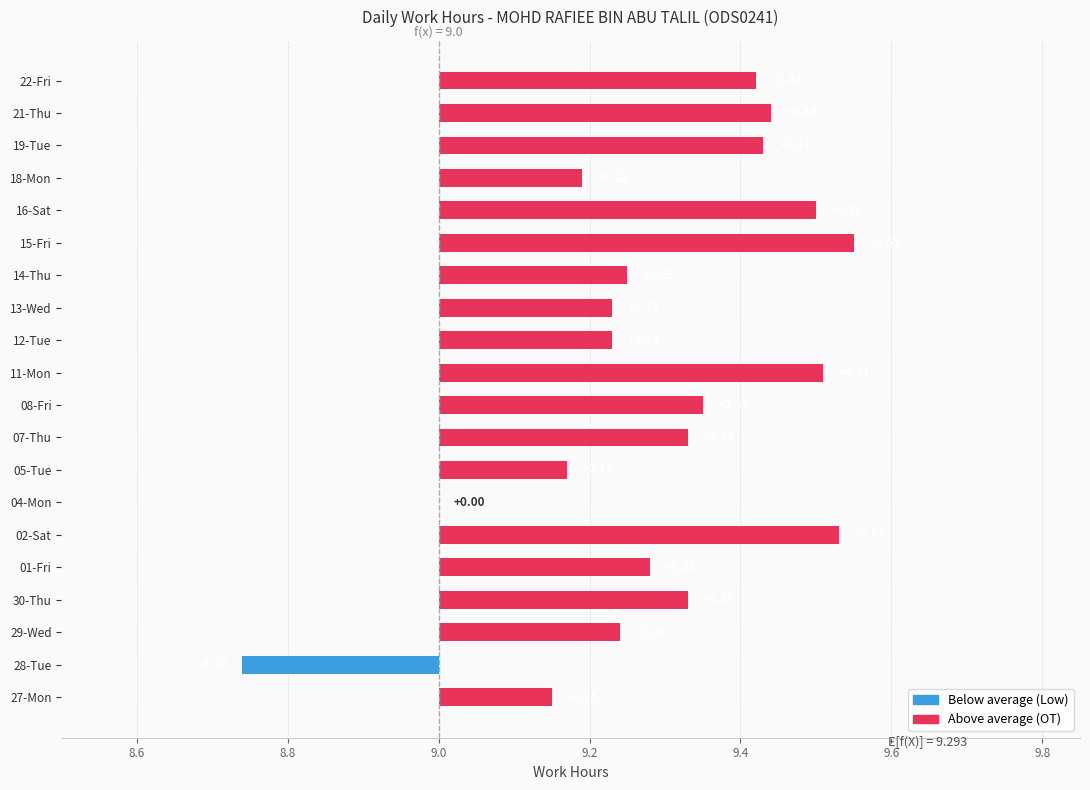

Are the bars grouped side by side (vs. stacked)?

No